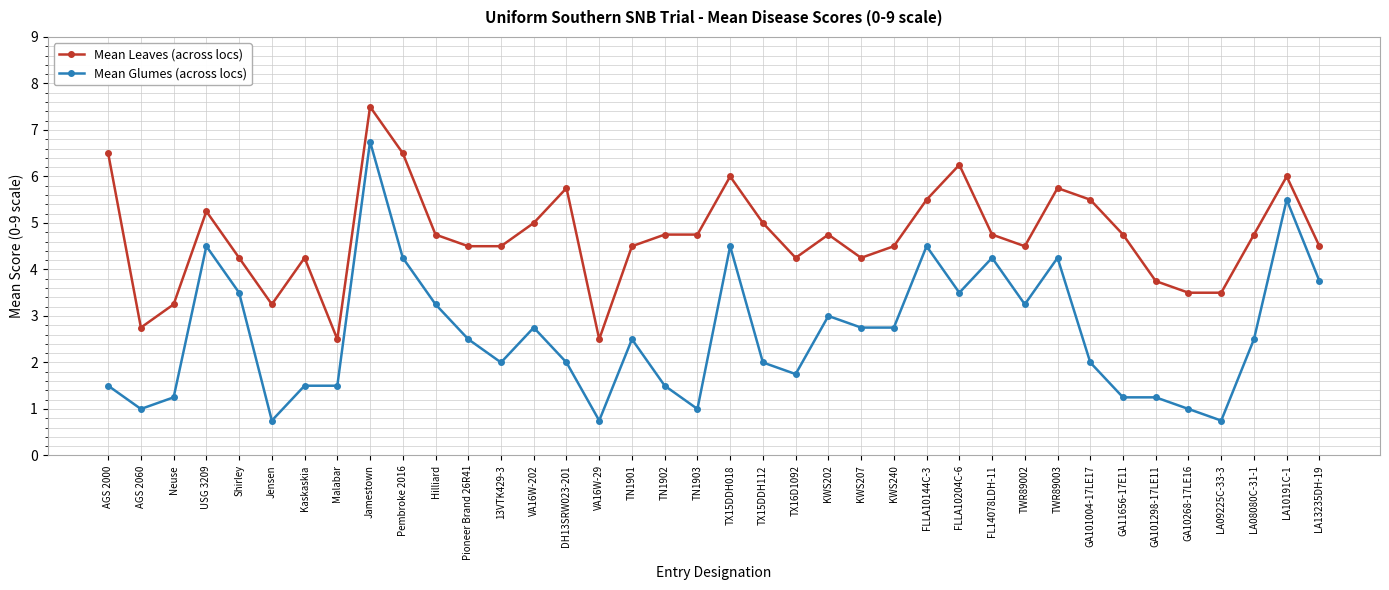

What is the minimum value shown in the chart?

0.8